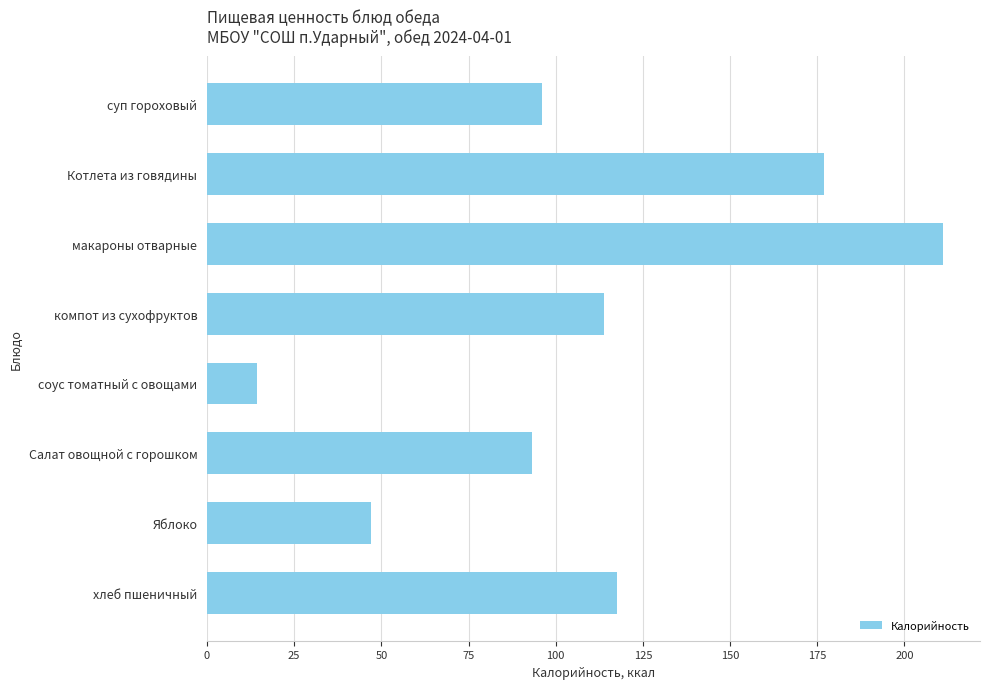

What is the label of the 4th bar from the bottom?

соус томатный с овощами